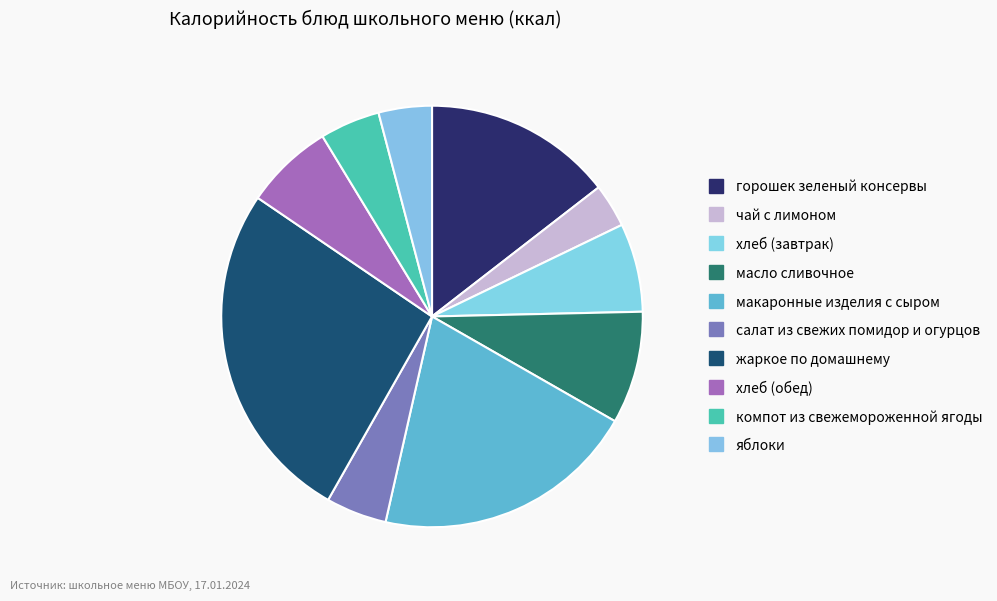

The горошек зеленый консервы slice represents 28% of the pie. True or false?

False